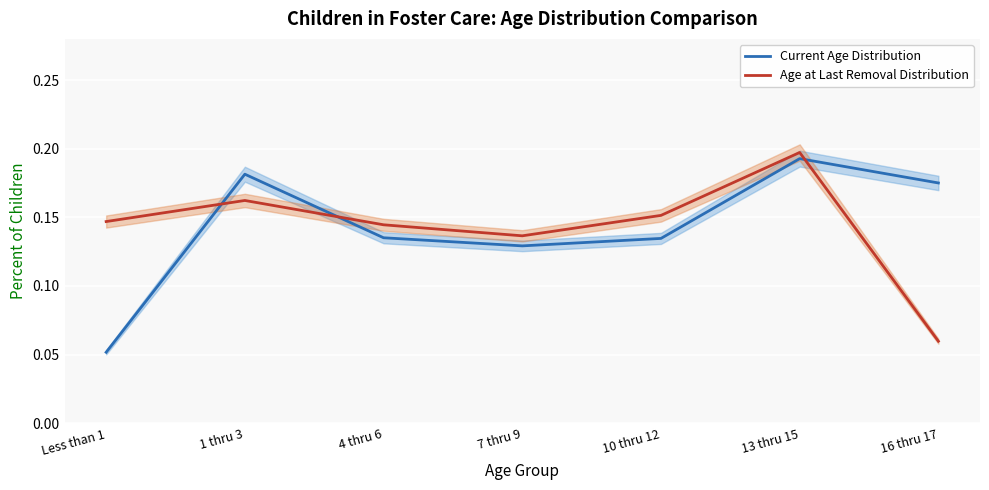

Which category has the lowest value in the Age at Last Removal Distribution series?

16 thru 17